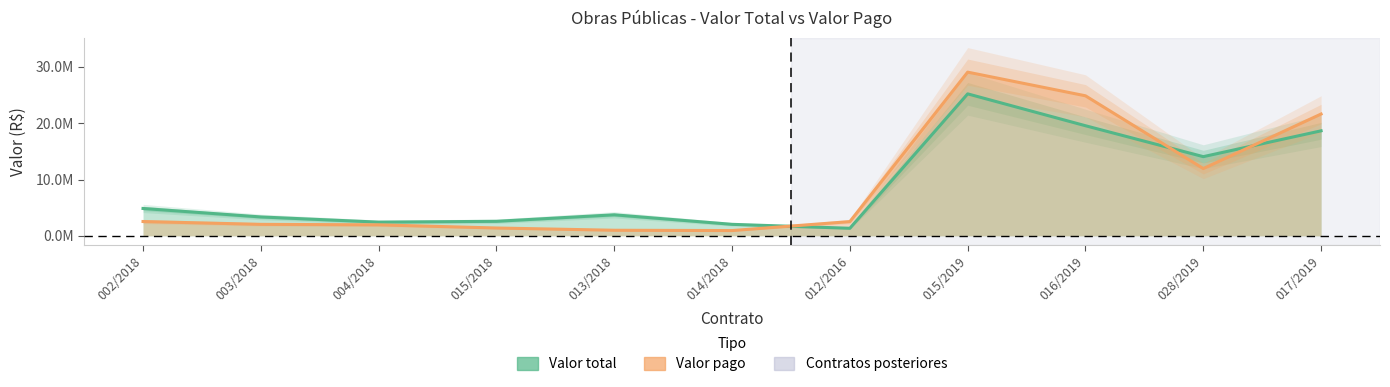

Which series has the widest spread of values?

Valor pago